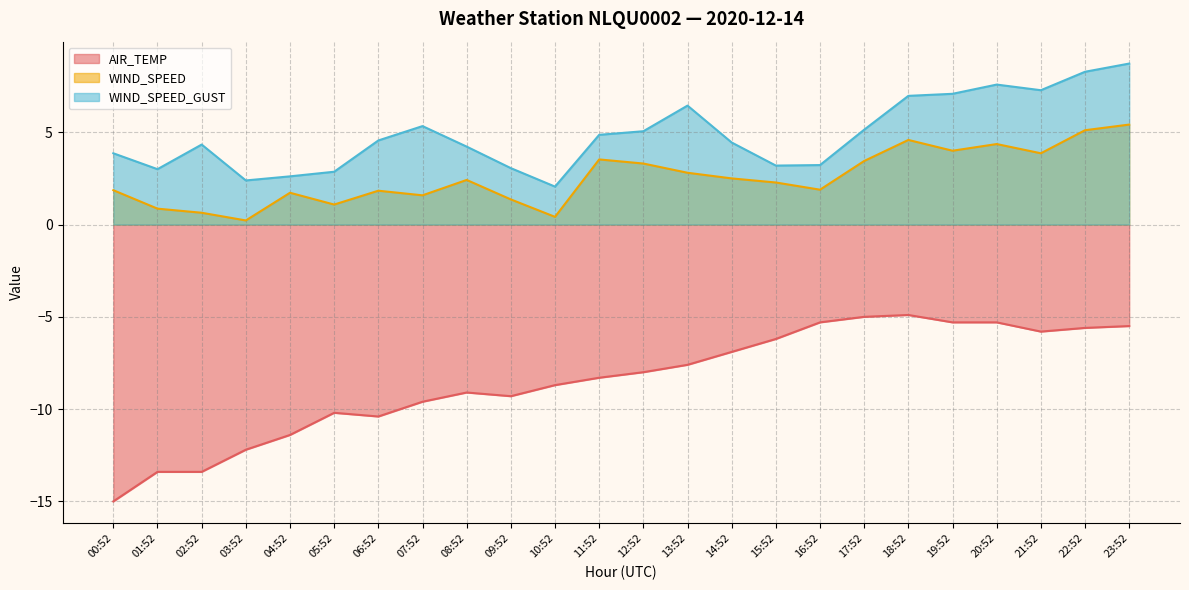

What is the value of the AIR_TEMP point at the 19th from the left?

-4.9